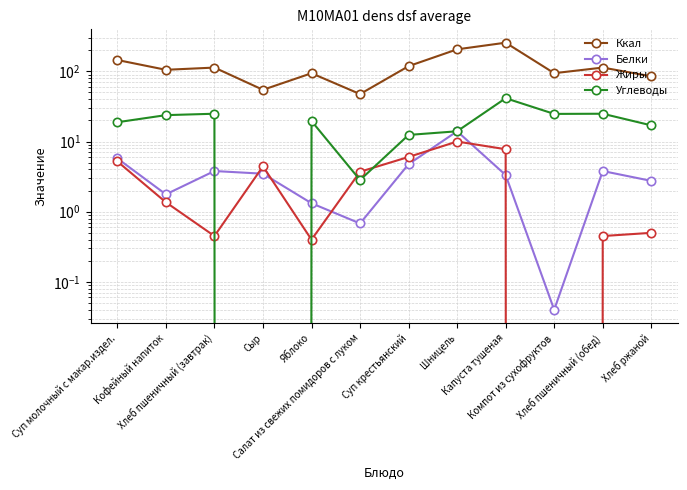

What is the label of the 7th point from the right?

Салат из свежих помидоров с луком